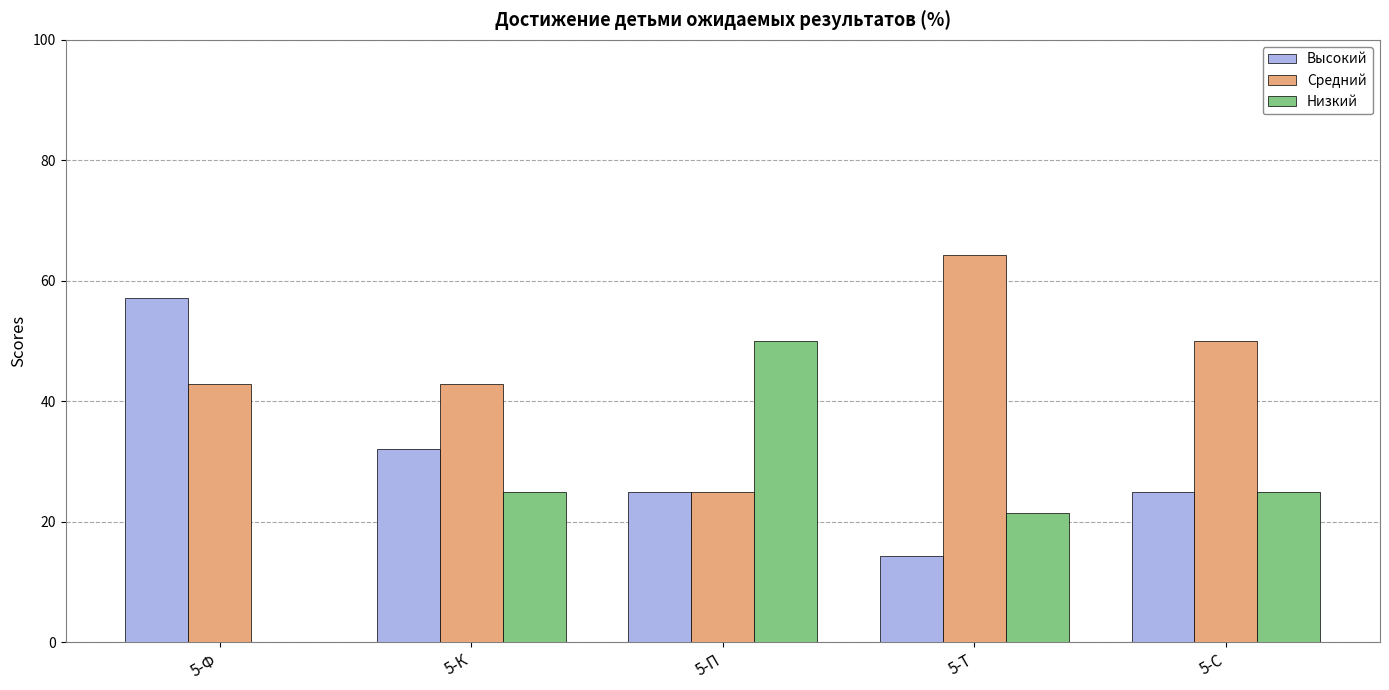

True or false: Средний has a value of 42.9 at 5-К.

True